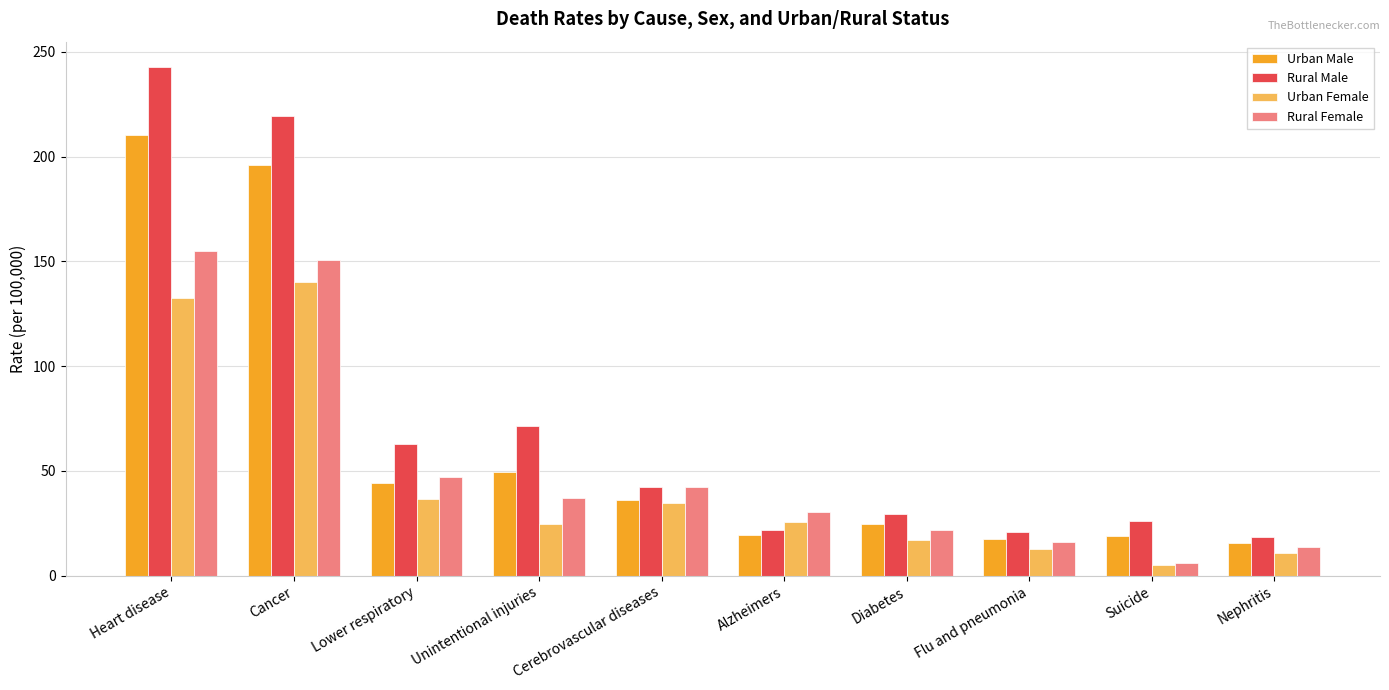

The value of Rural Male at Nephritis is 9.9. True or false?

False